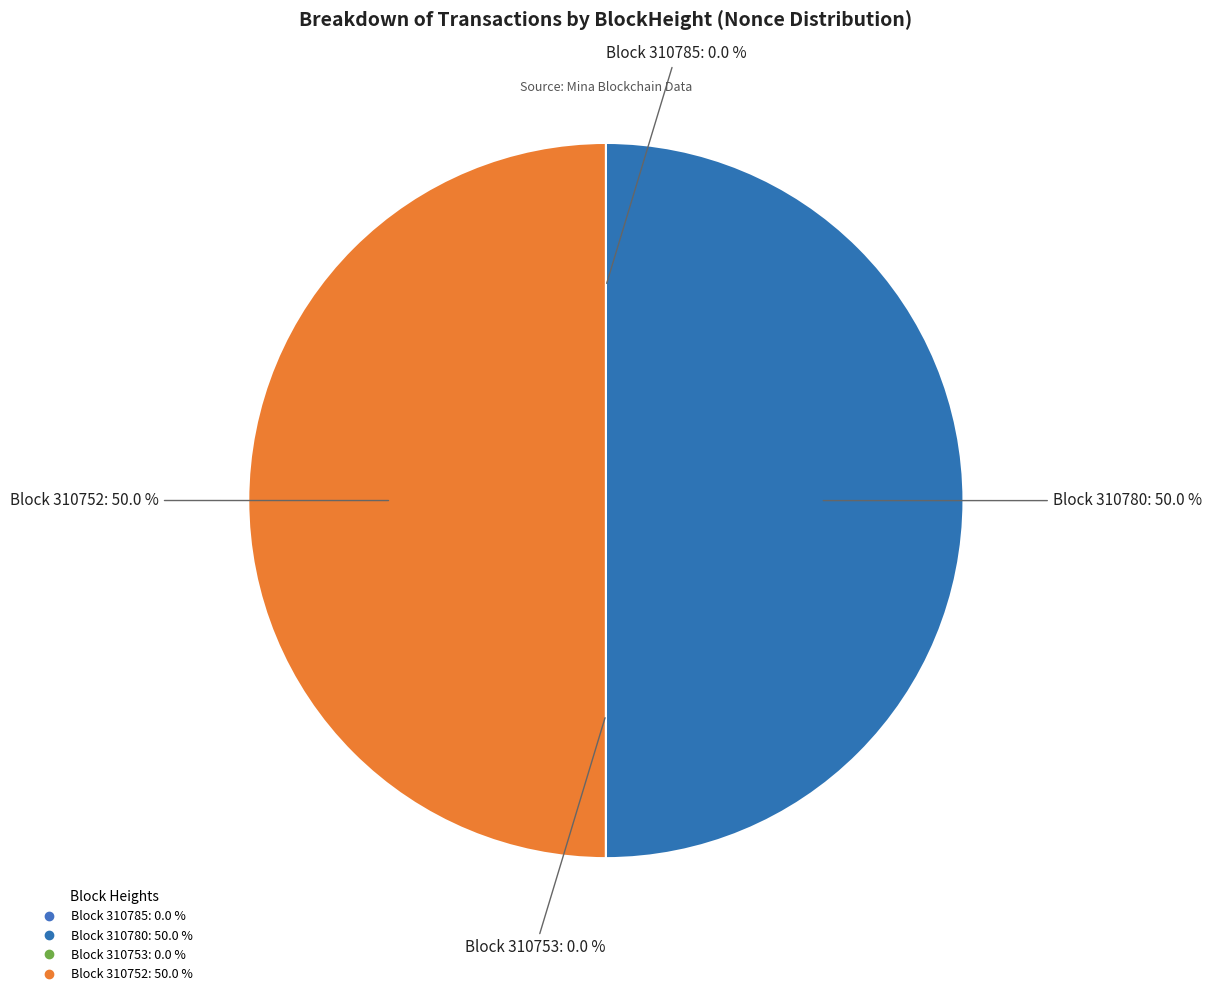

Count the number of slices in the pie.

4